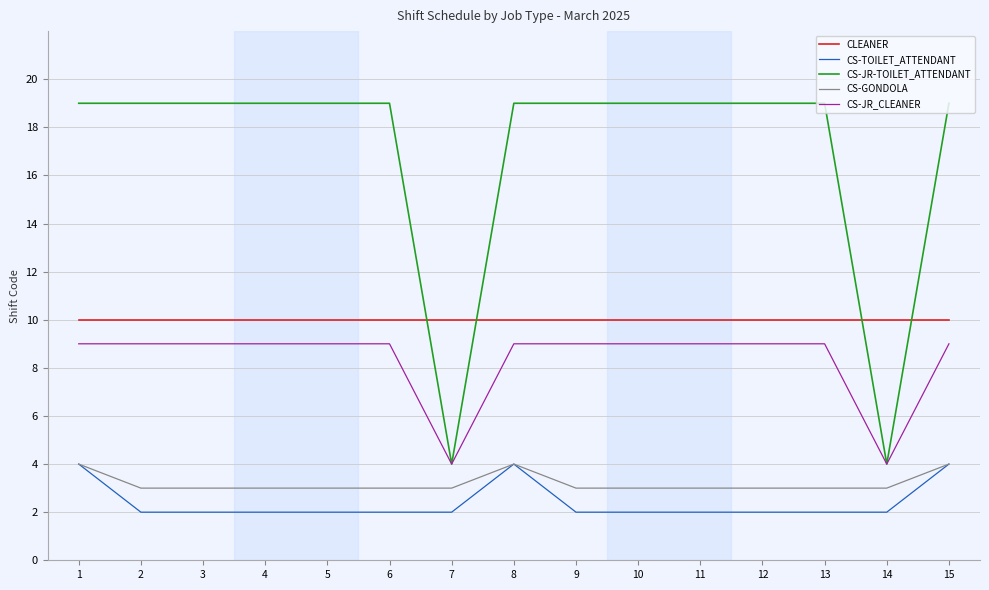

The value of CS-TOILET_ATTENDANT at 15 is 6. True or false?

False